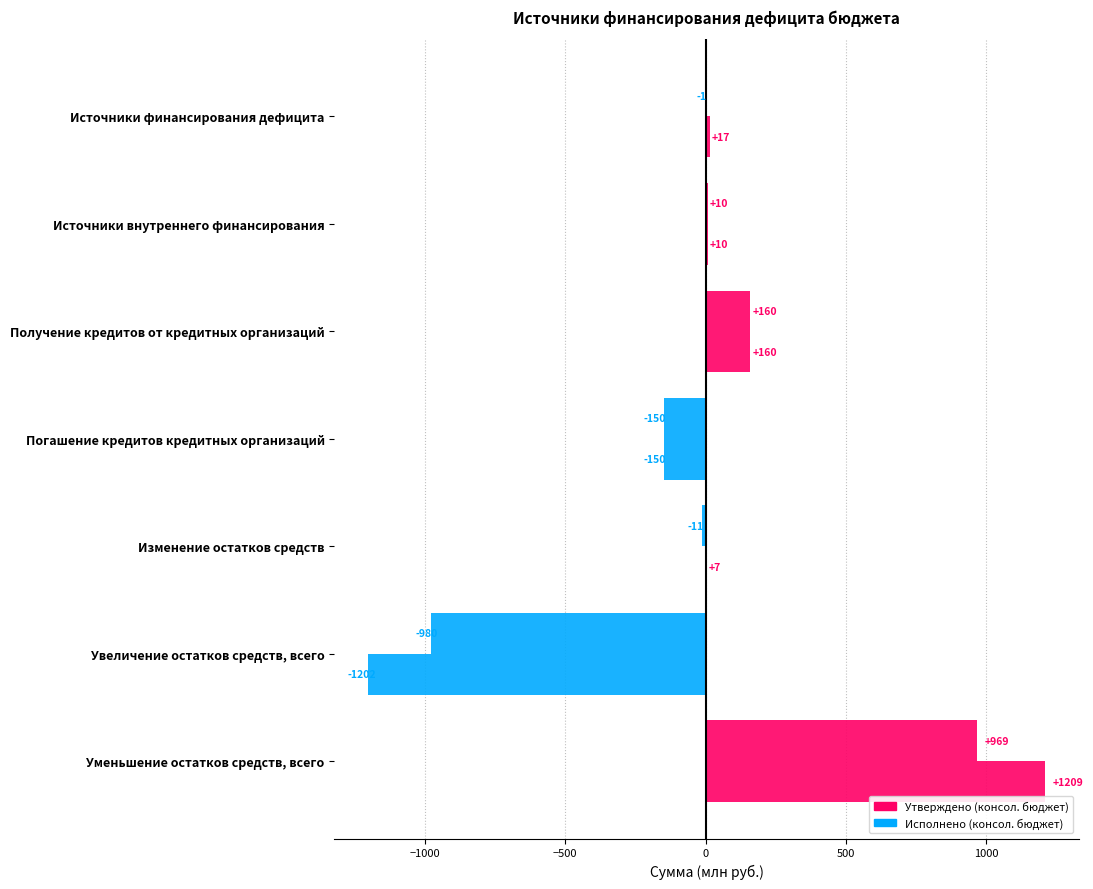

What is the sum of all Исполнено (консол. бюджет) values?

-4.2